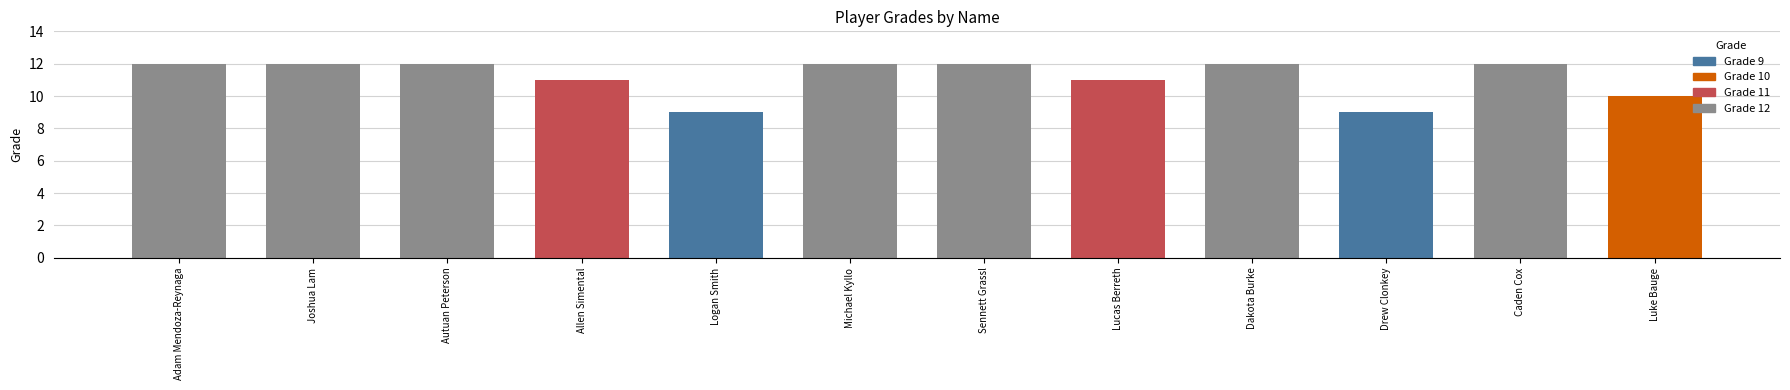

Reading left to right, what are all the values shown in this chart?

12	12	12	11	9	12	12	11	12	9	12	10